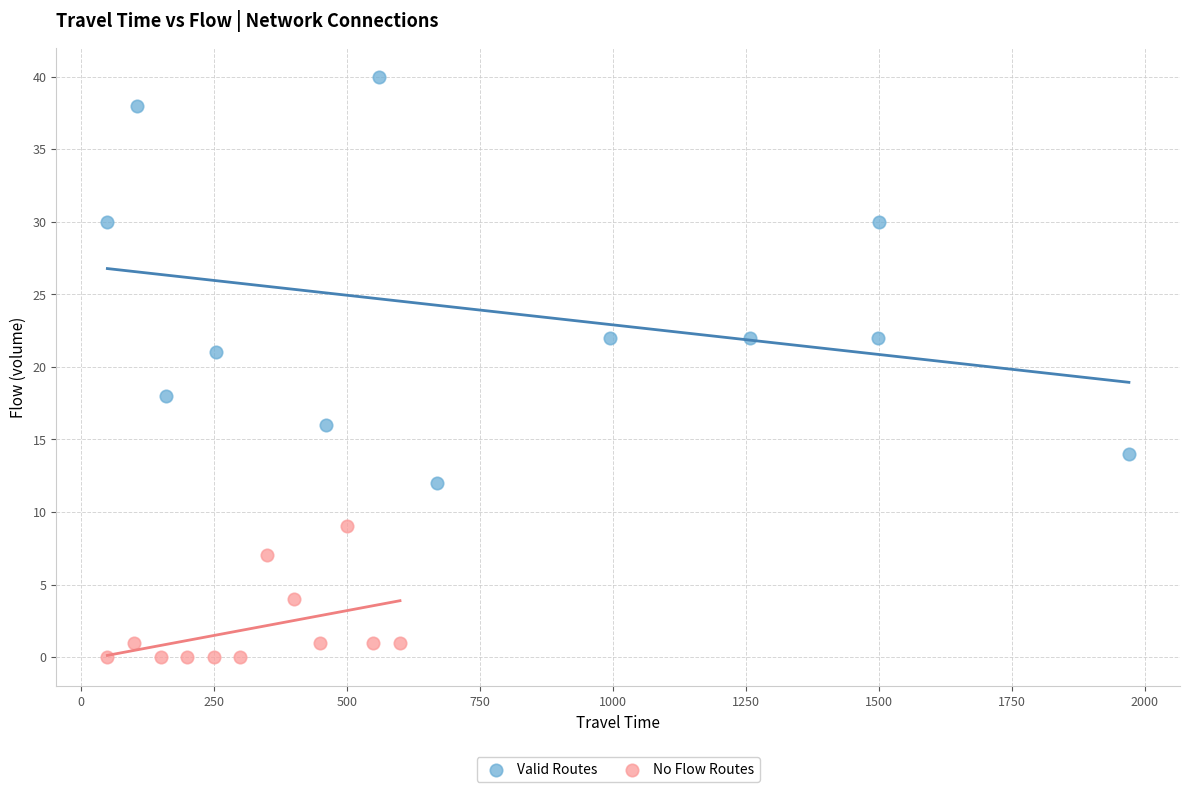

Which series has the widest spread of Y values?

Valid Routes